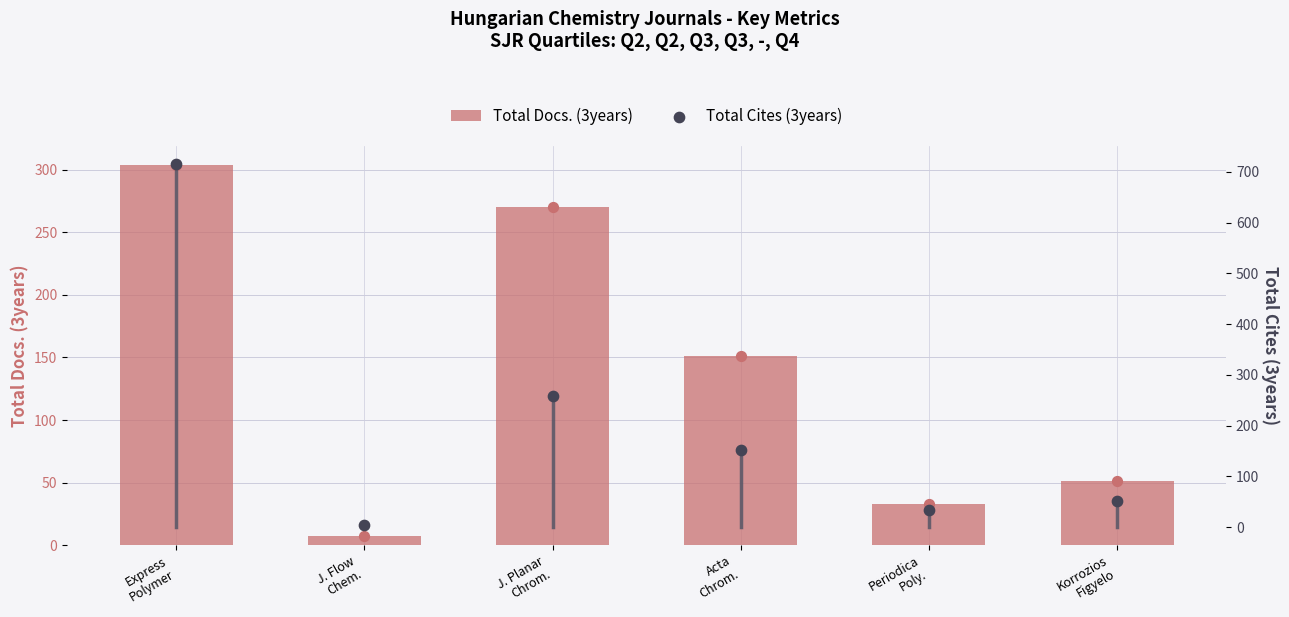

Is the value of Total Cites (3years) at Korrozios
Figyelo greater than the value of Total Docs. (3years) at J. Planar
Chrom.?

No